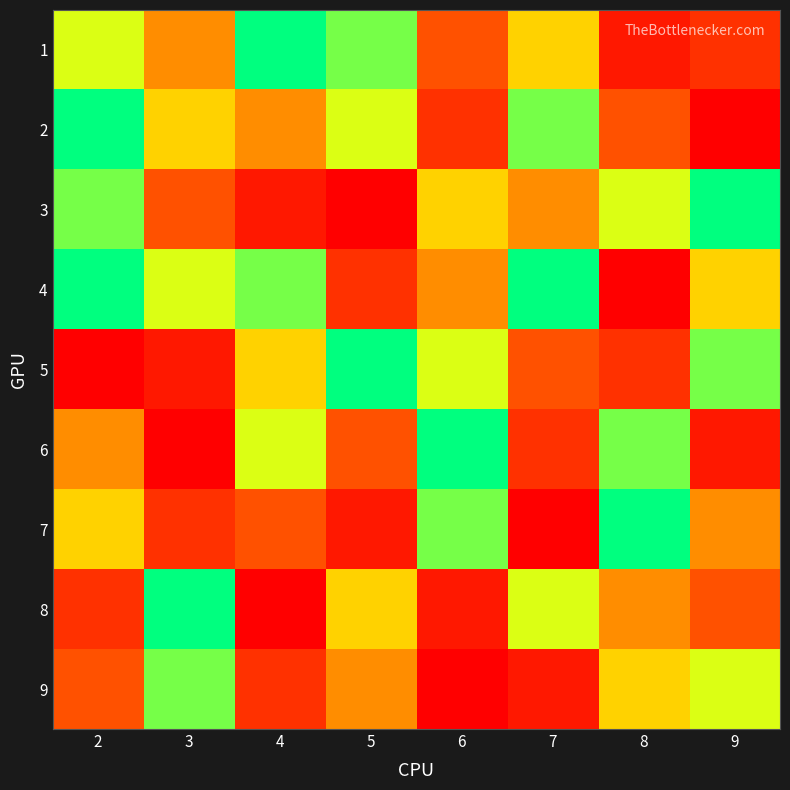

Which series has the largest range (max minus min)?

2